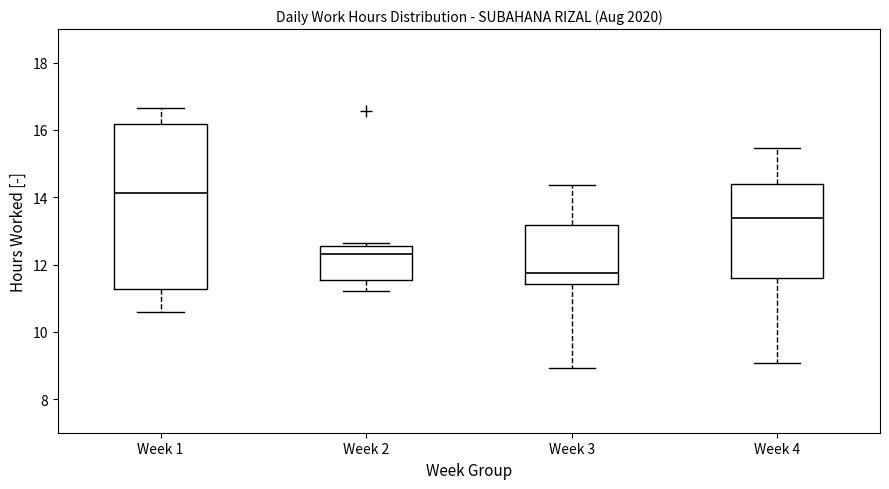

Where does the median line of the box for Week 1 sit on the y-axis? The values are not printed on the chart, so give them approximately, as read against the axis.

14.2